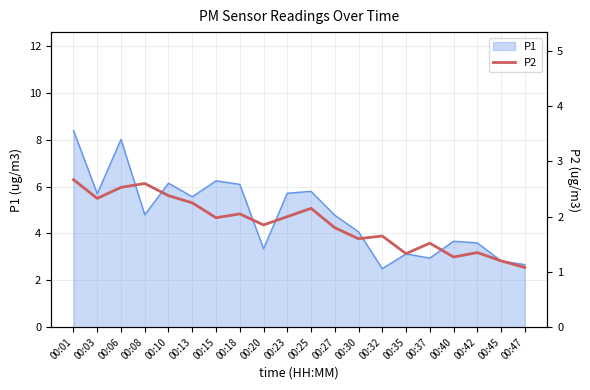

The value at 00:25 is 1.5. True or false?

False